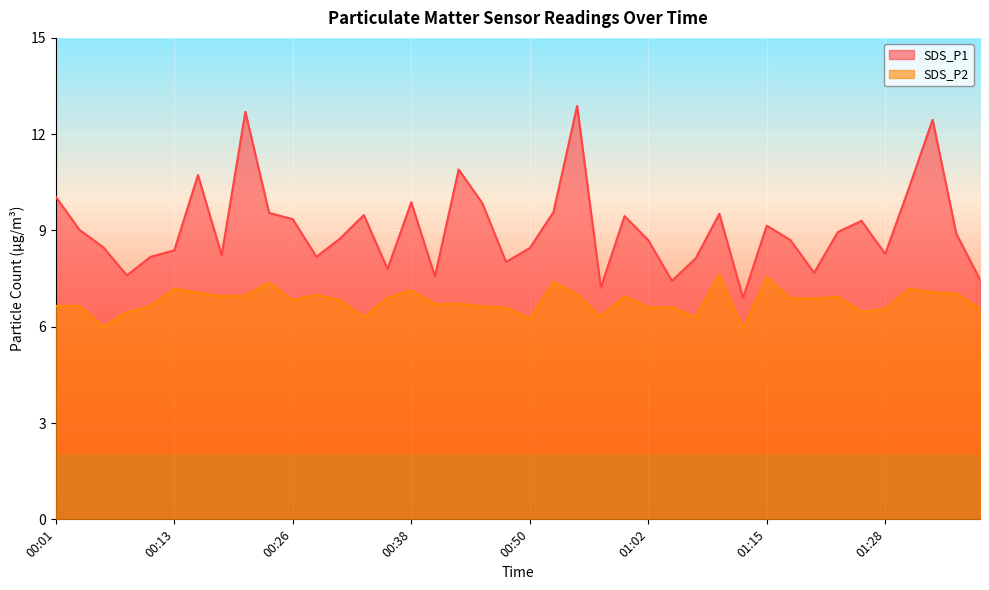

How many lines are shown in the chart?

2